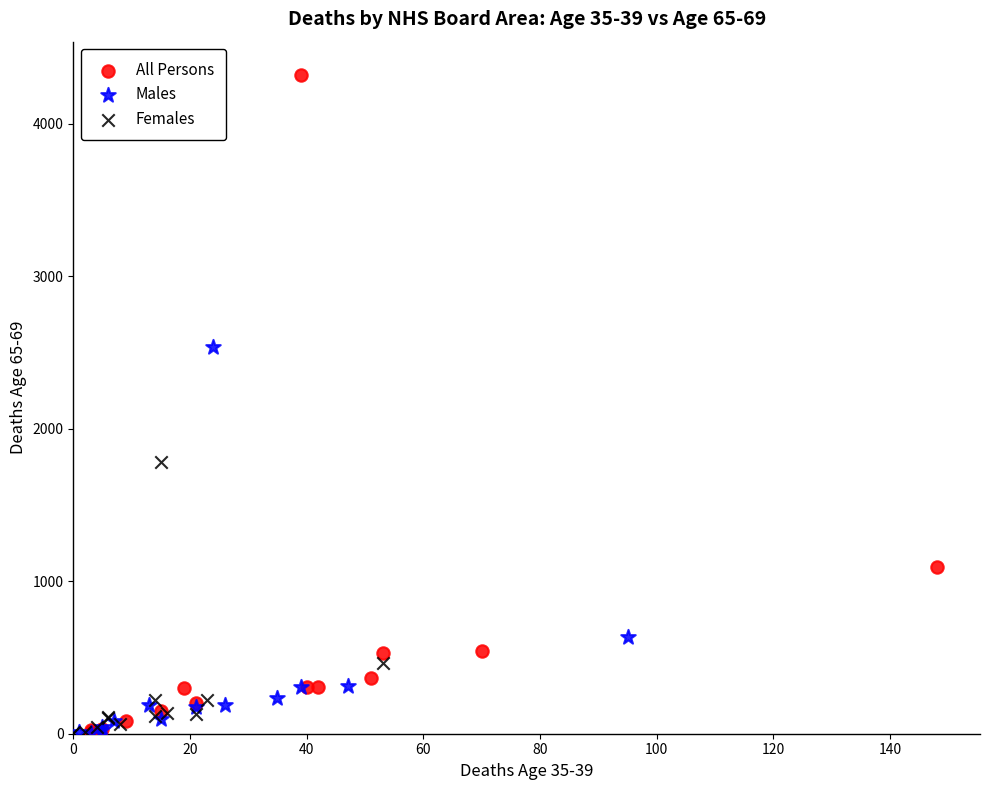

Which series has the widest spread of Y values?

All Persons